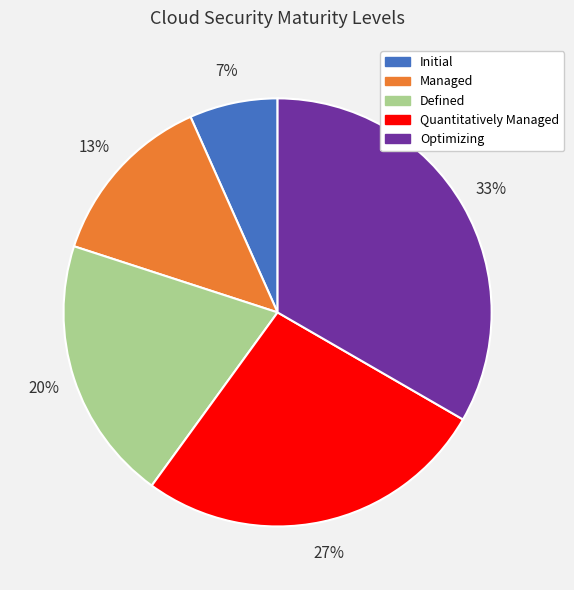

Do Managed and Initial together represent more than half of the pie?

No